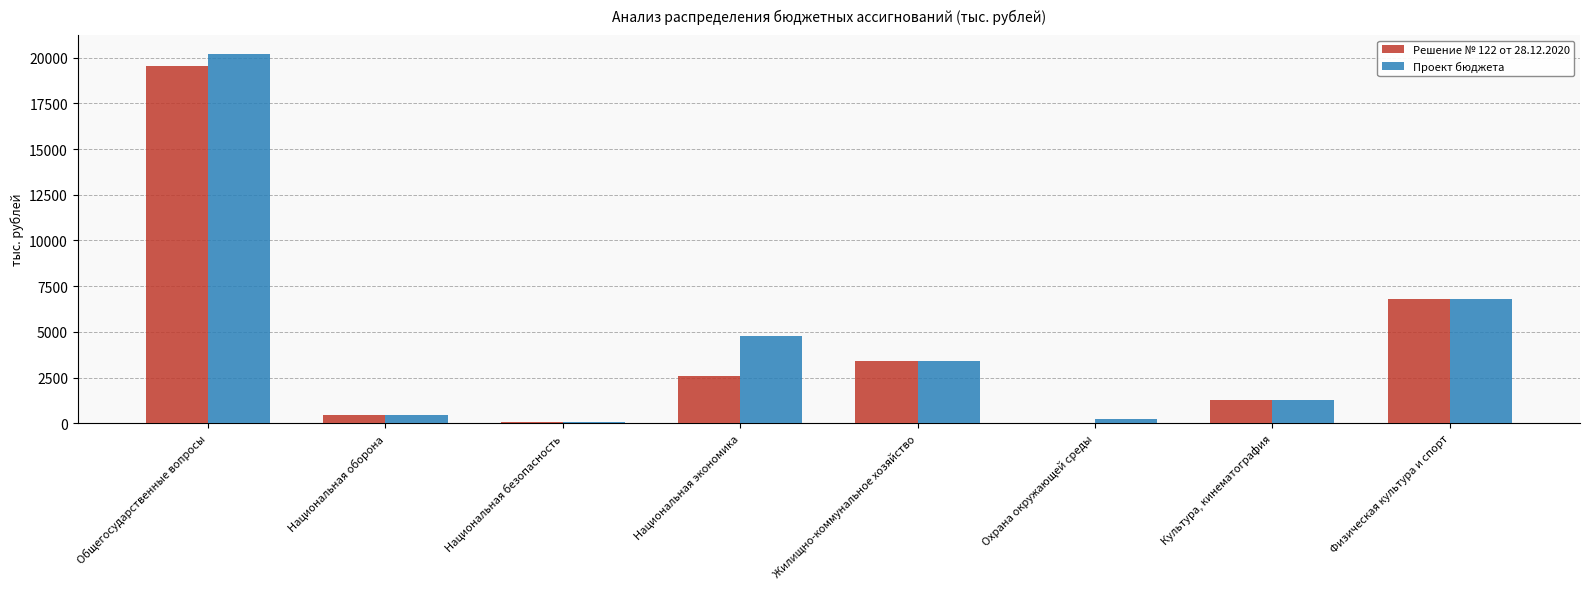

Which category has the highest value in the Решение № 122 от 28.12.2020 series?

Общегосударственные вопросы